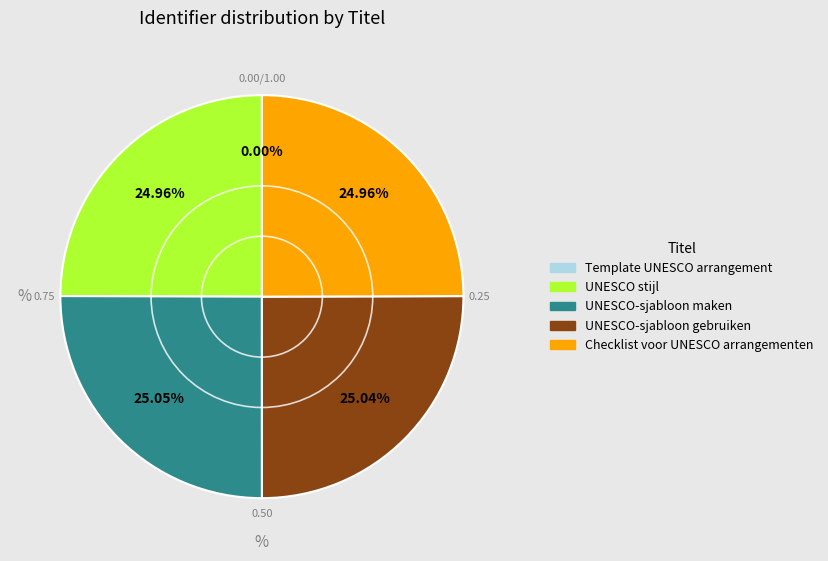

Does Checklist voor UNESCO arrangementen account for over 50% of the chart?

No